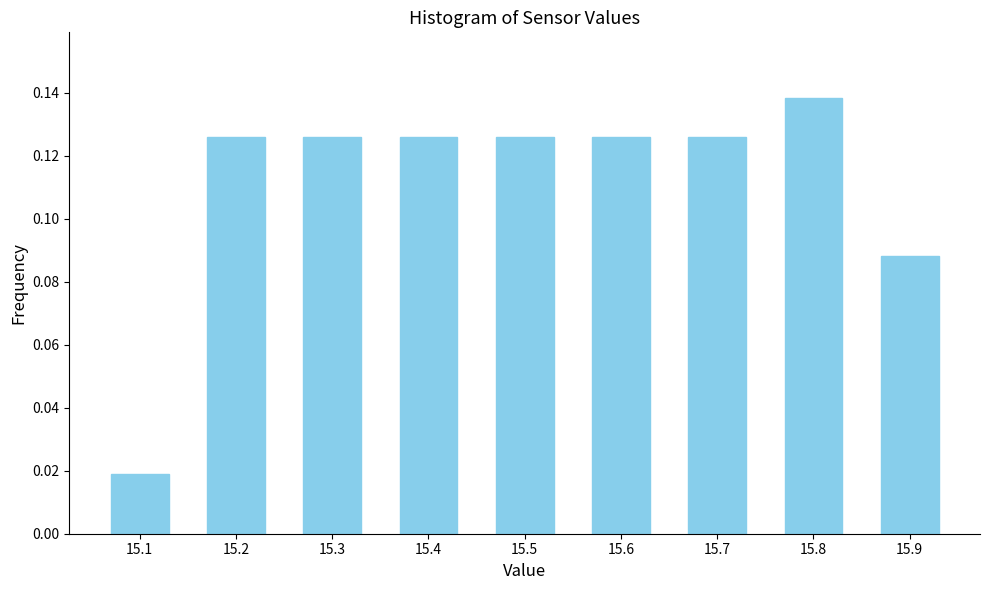

The value at 15.9 is 0.0. True or false?

False